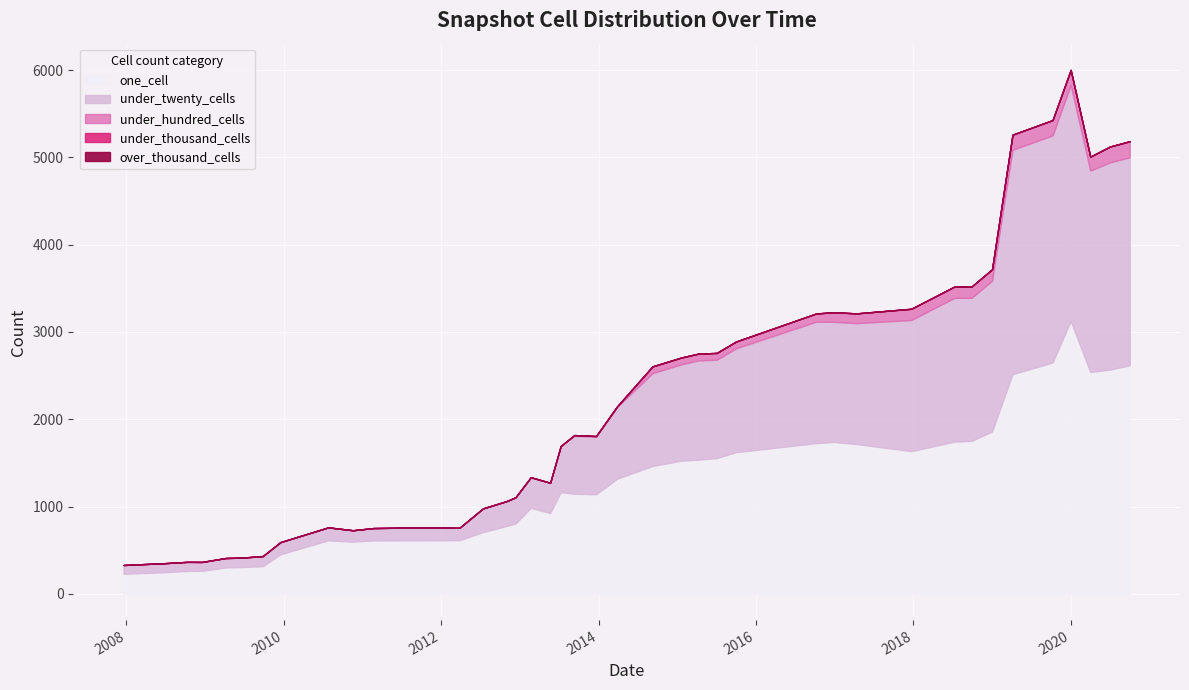

Where is under_hundred_cells nearest to the value 91?

2016-10-07